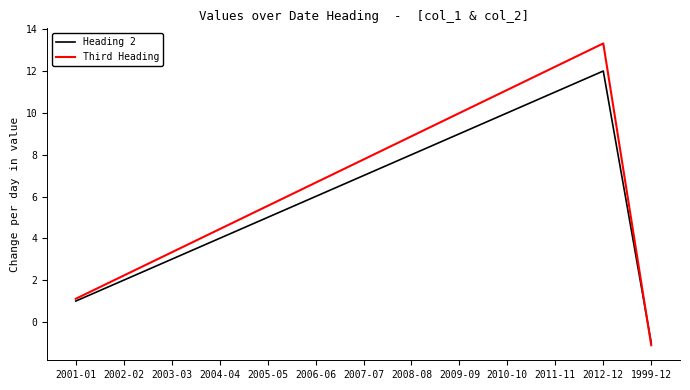

Which series has the largest range (max minus min)?

Third Heading